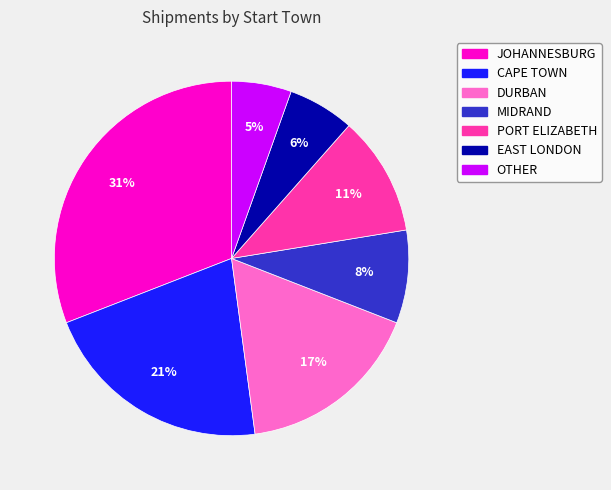

To the nearest percent, what is the difference between the EAST LONDON and MIDRAND slice percentages?

2%